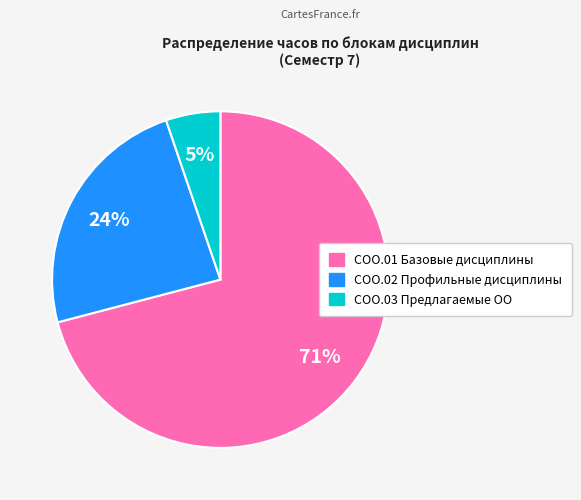

What percentage is the СОО.03 Предлагаемые ОО slice, to the nearest percent?

5%